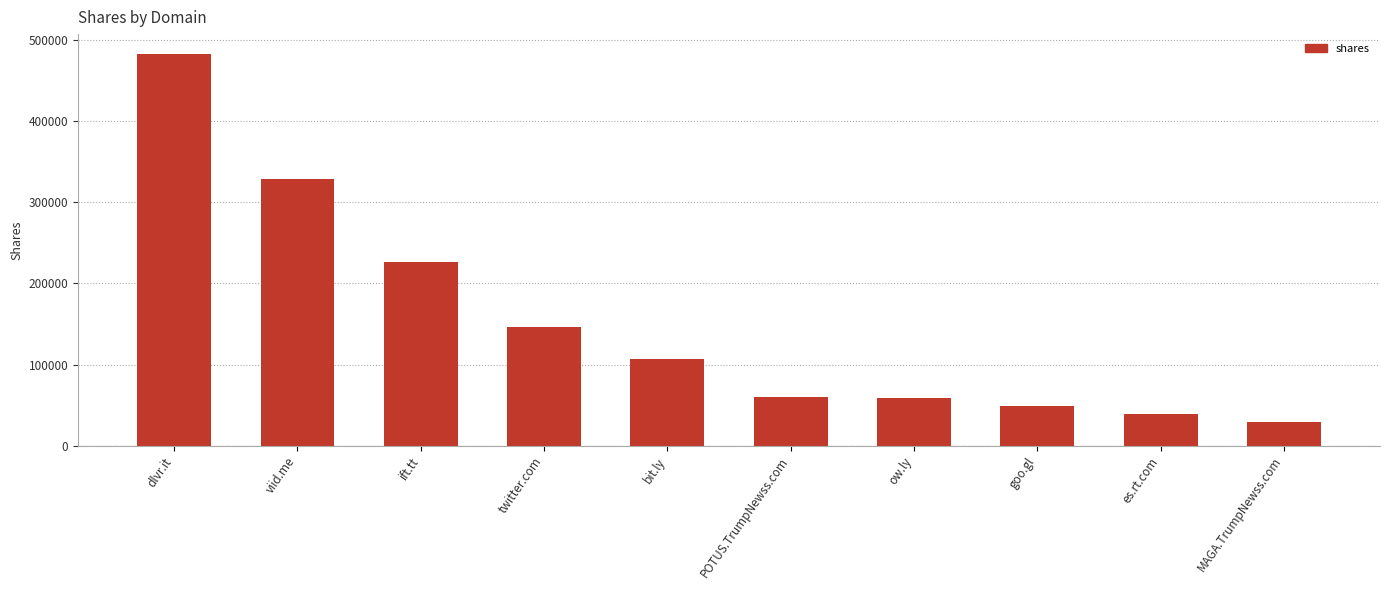

The value at bit.ly is 107226. True or false?

True